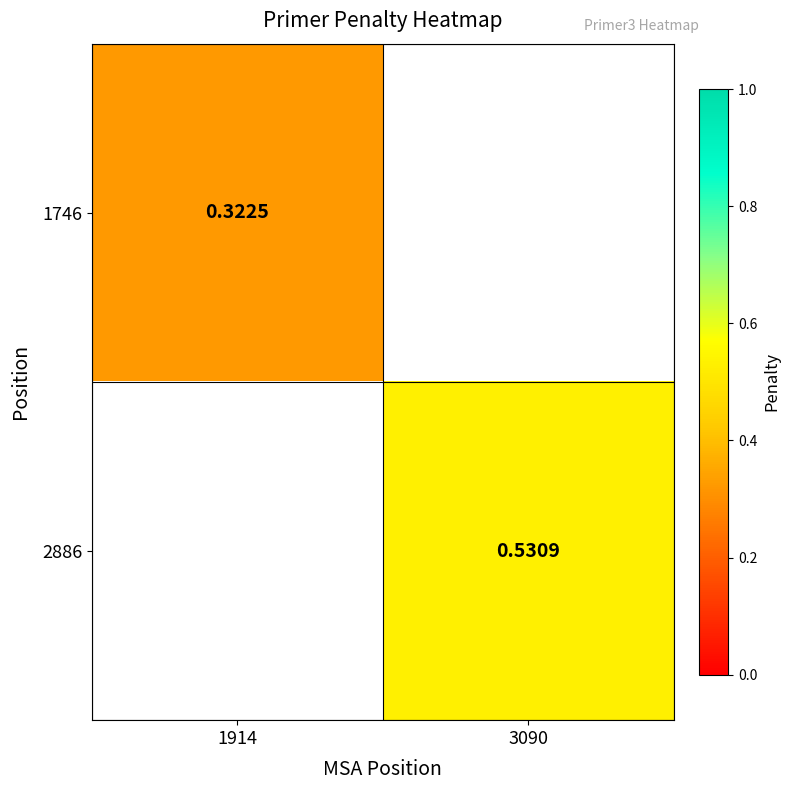

At which category does the chart reach its peak across all series?

3090